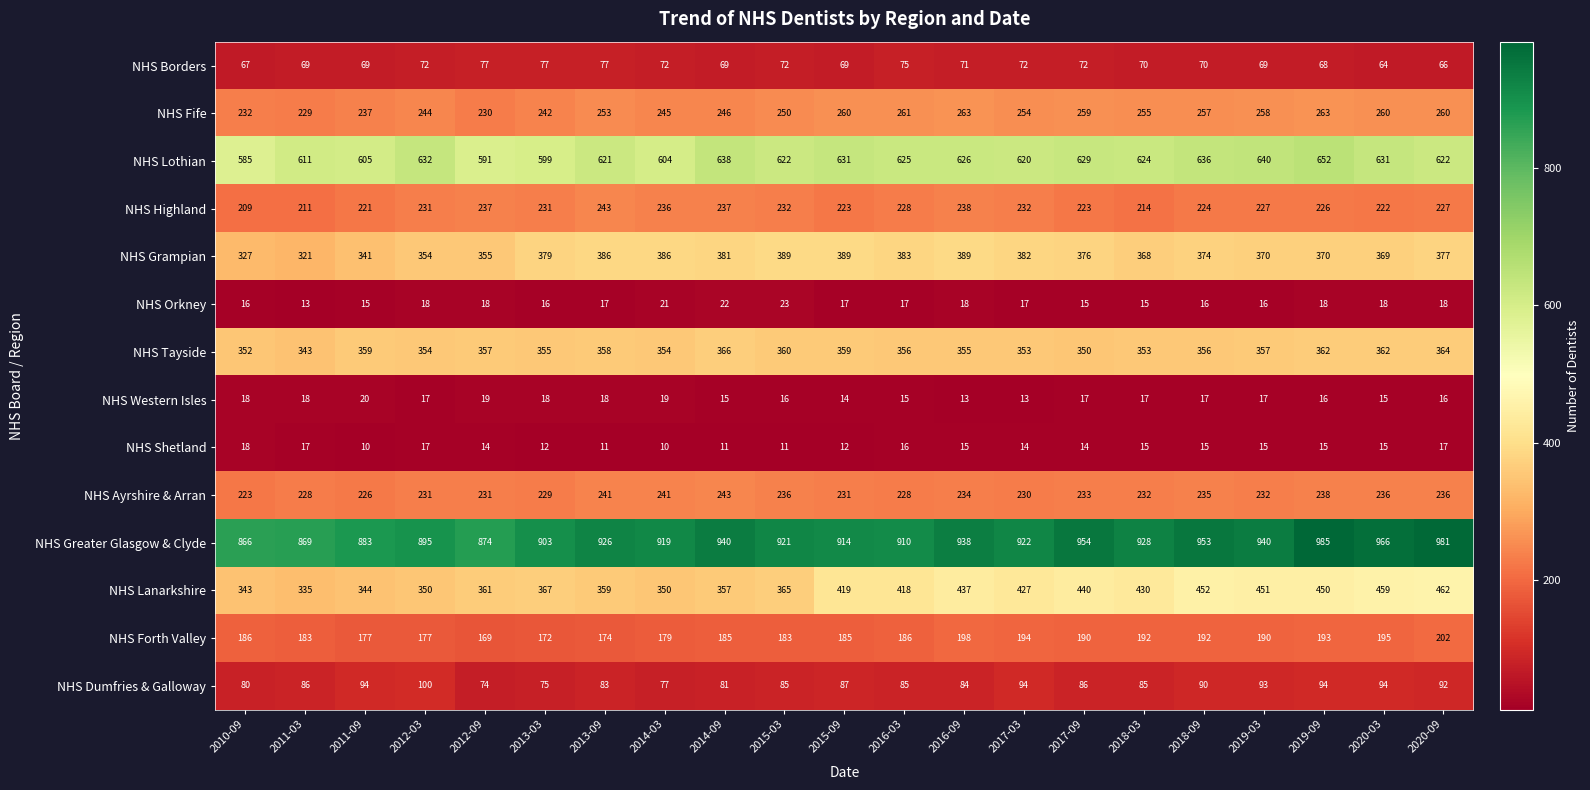

At which category is the sum across all series the highest?

2019-09